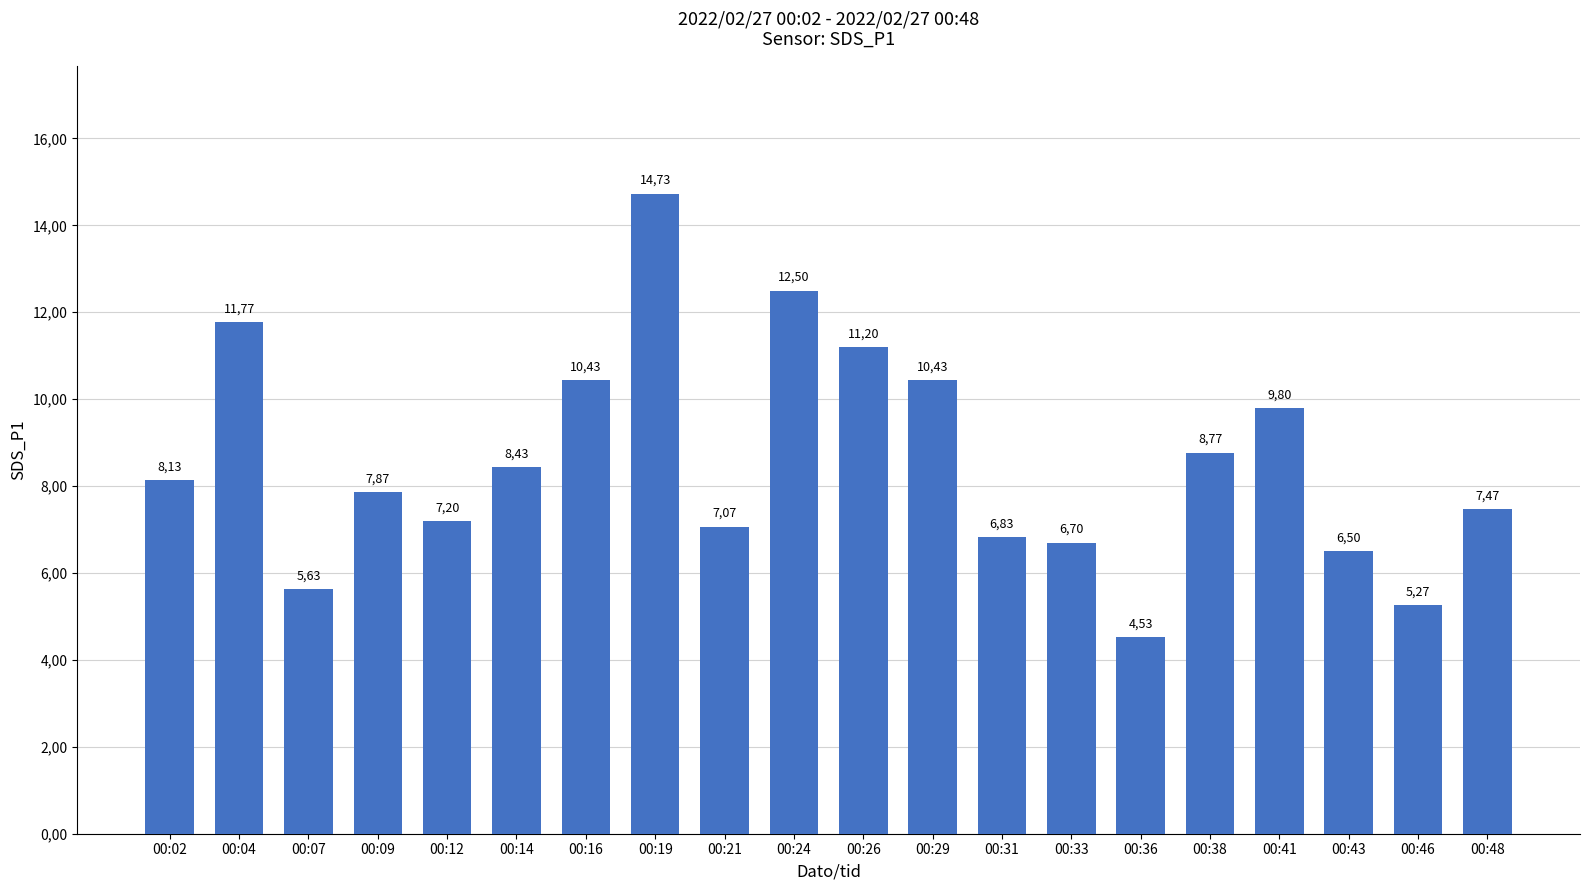

Does the chart contain any negative values?

No